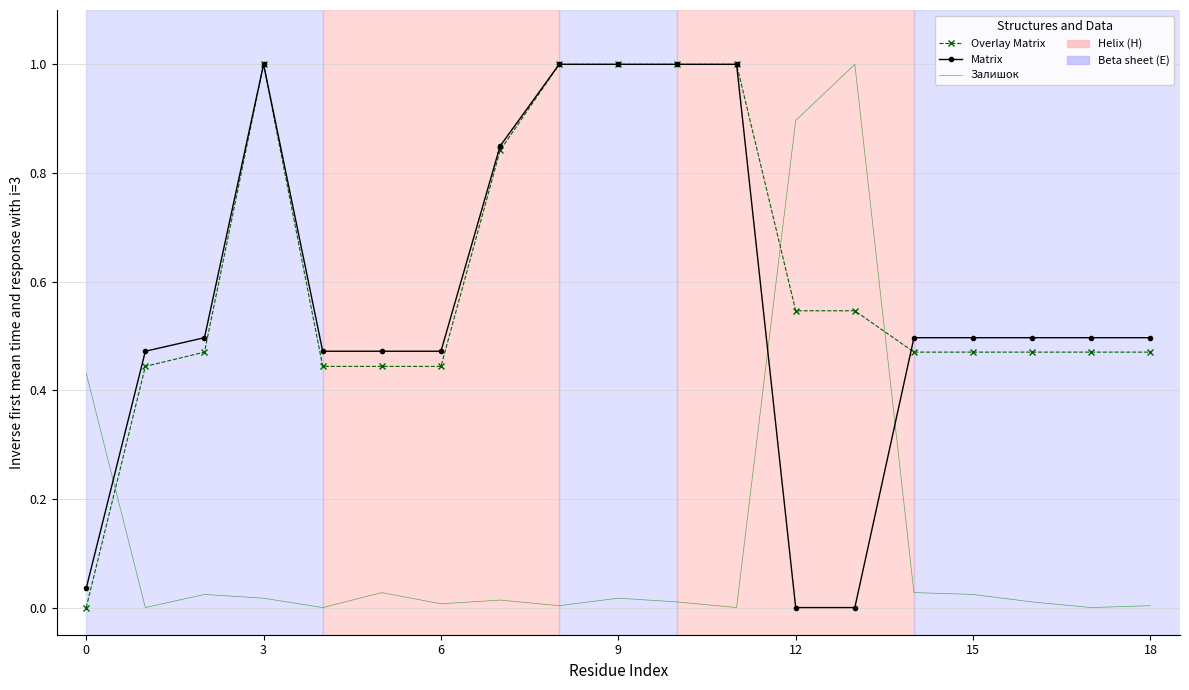

What is the highest value of the Overlay Matrix series?

1.0